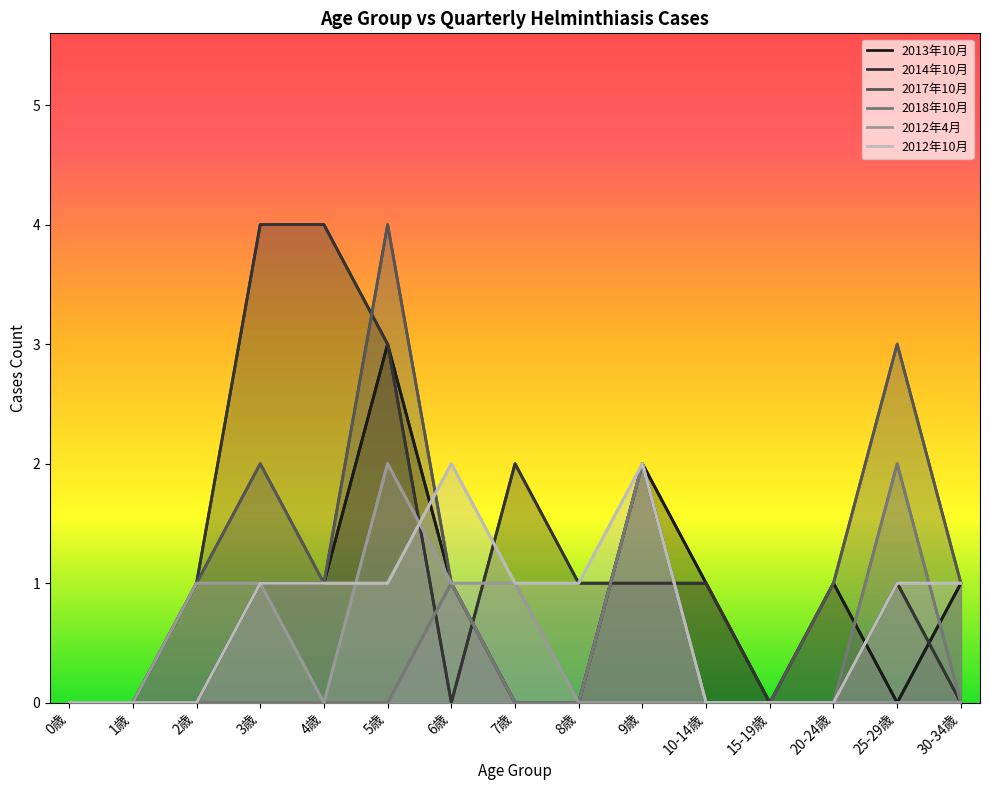

How many lines are shown in the chart?

6